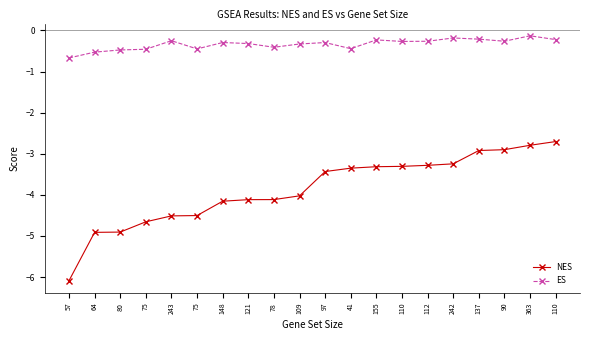

What is the spread (max minus min) of values at 41?

2.9